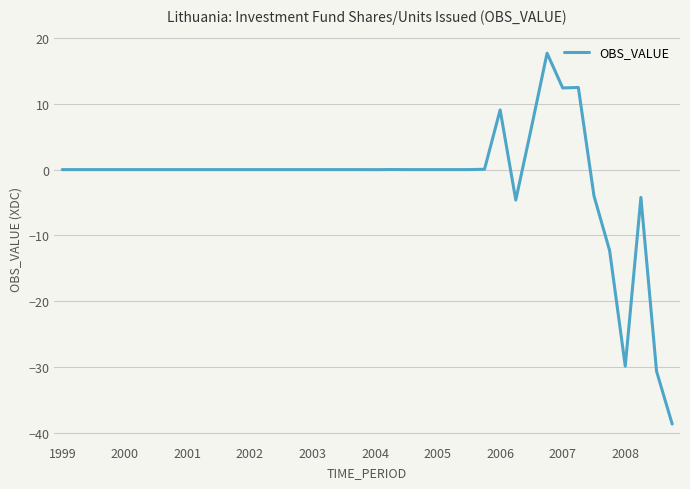

What is the greatest value displayed?

17.7